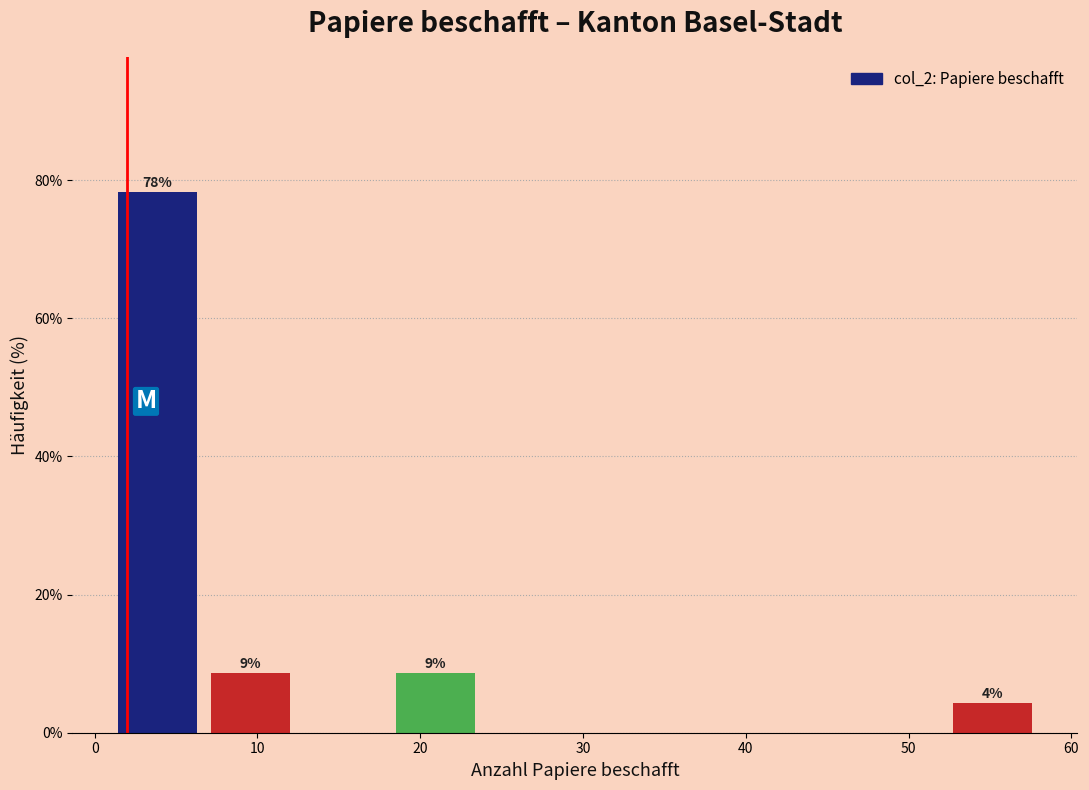

Over which range of the x-axis is the bar tallest?

1.0 to 6.7